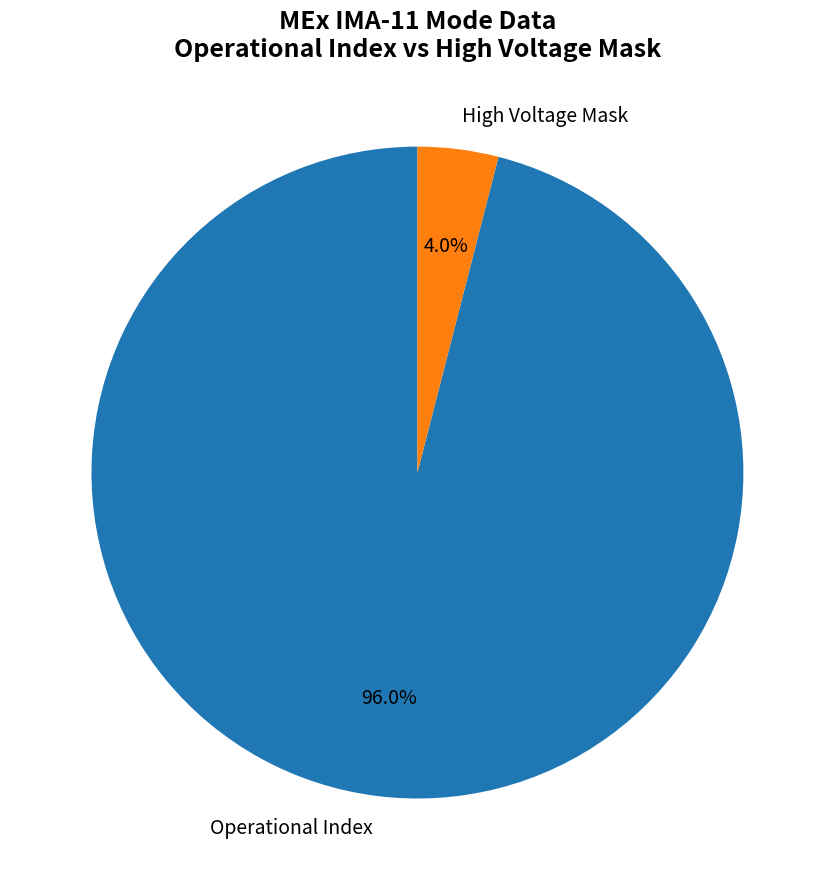

How many segments does this pie chart have?

2